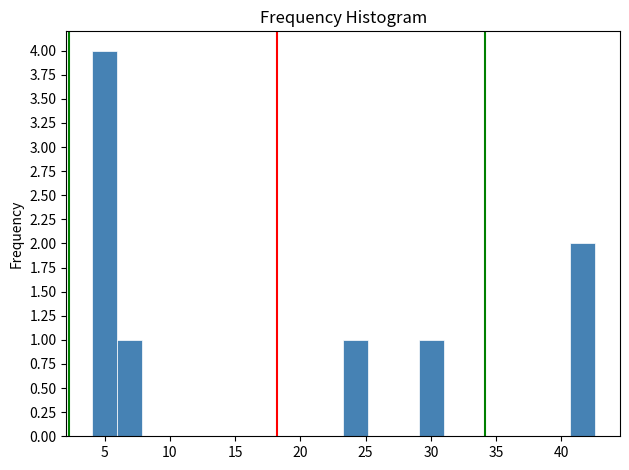

Read against the x-axis, roughly where is the centre of the tallest bar?

5.0